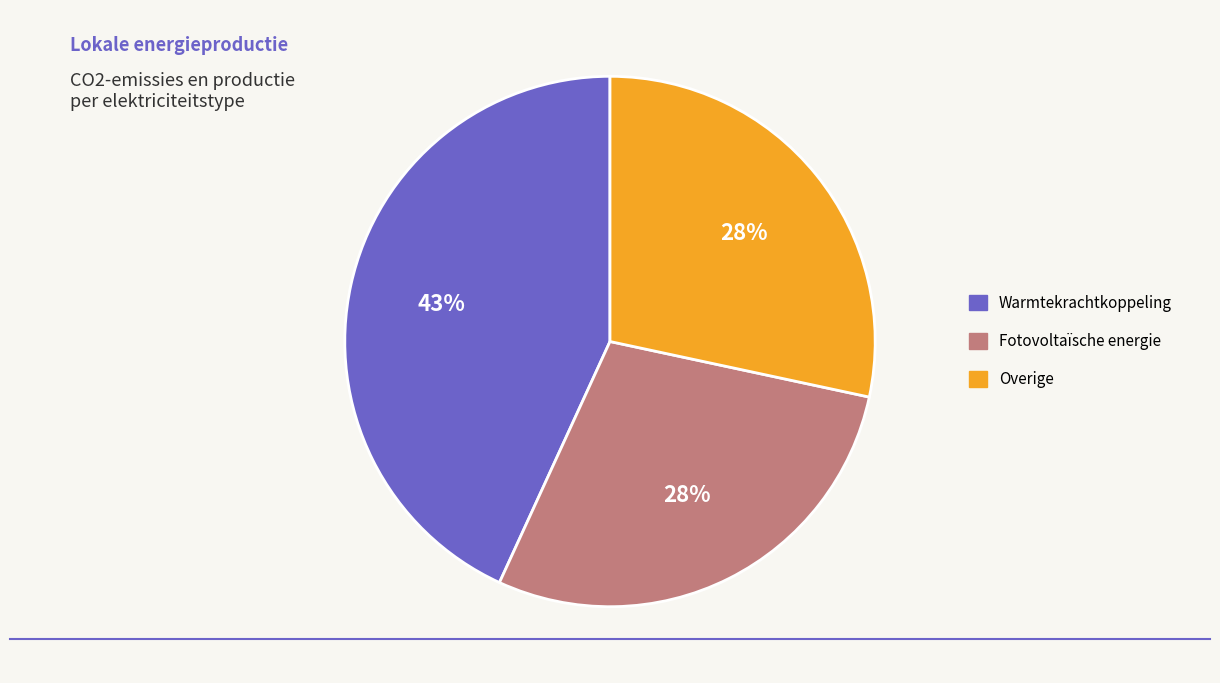

Is there a majority slice in this chart?

No